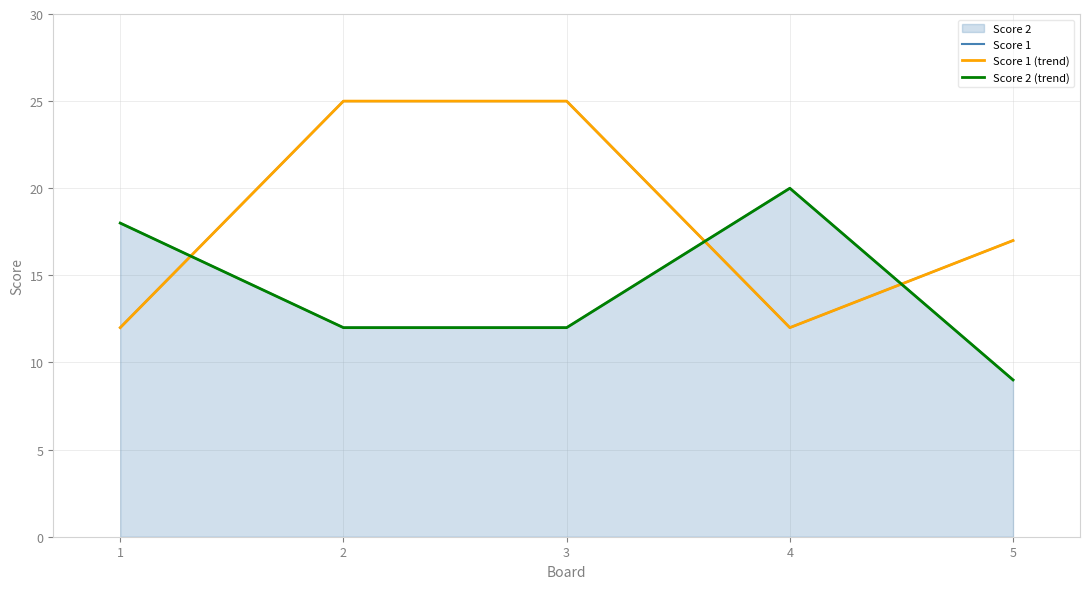

What is the smallest value displayed?

9